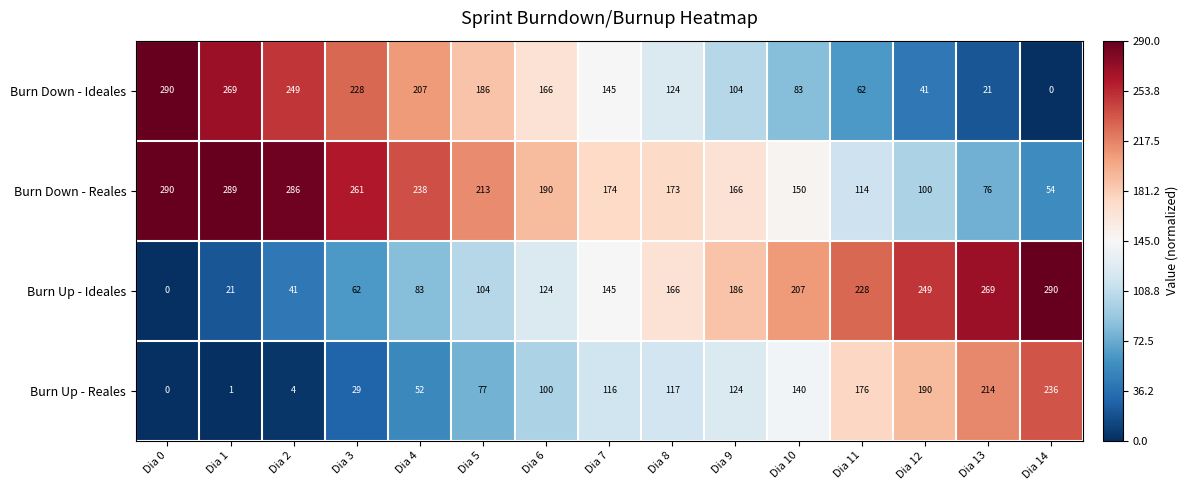

At how many categories does at least one series exceed 0?

15